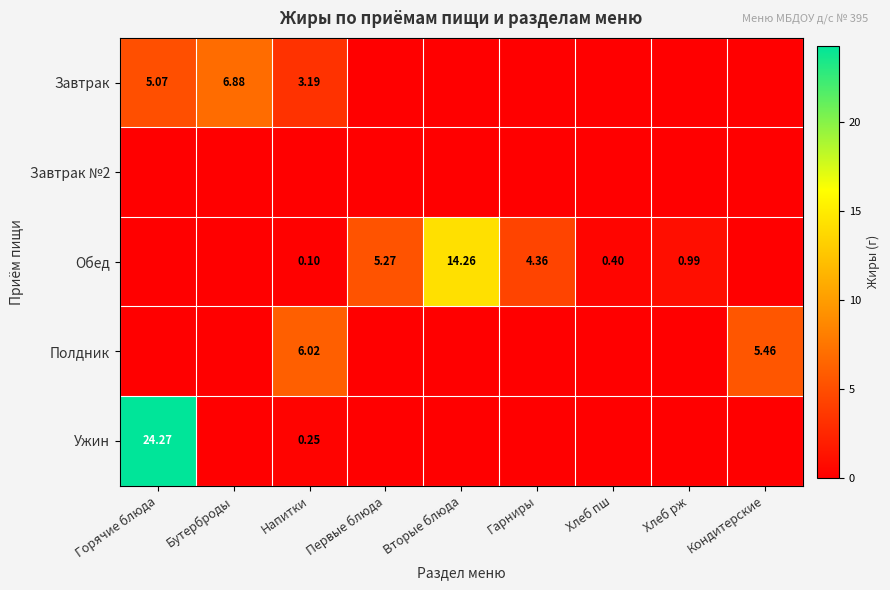

Is it true that Обед equals 5.3 at Первые блюда?

True